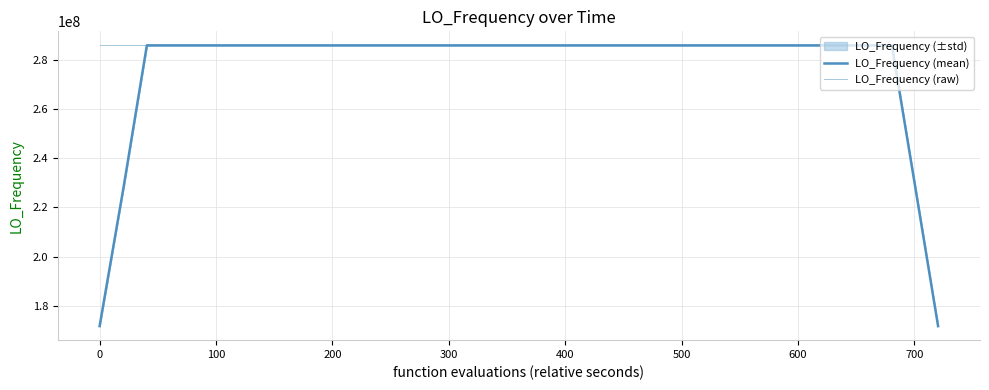

How many intersections are there between LO_Frequency (raw) and LO_Frequency (mean)?

22